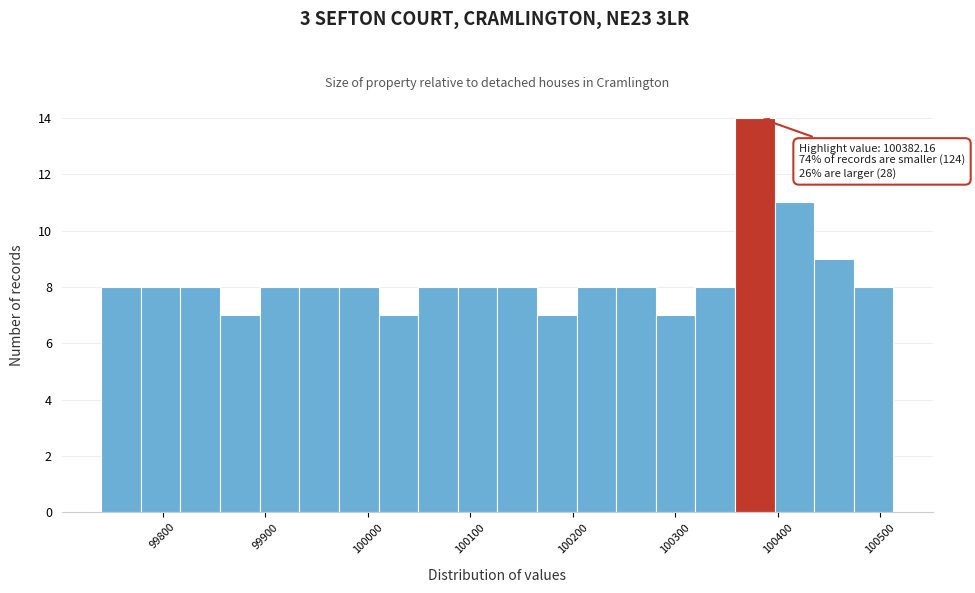

Around what value on the x-axis is the tallest bar? Give the approximate position of its centre, as read against the axis.

100380